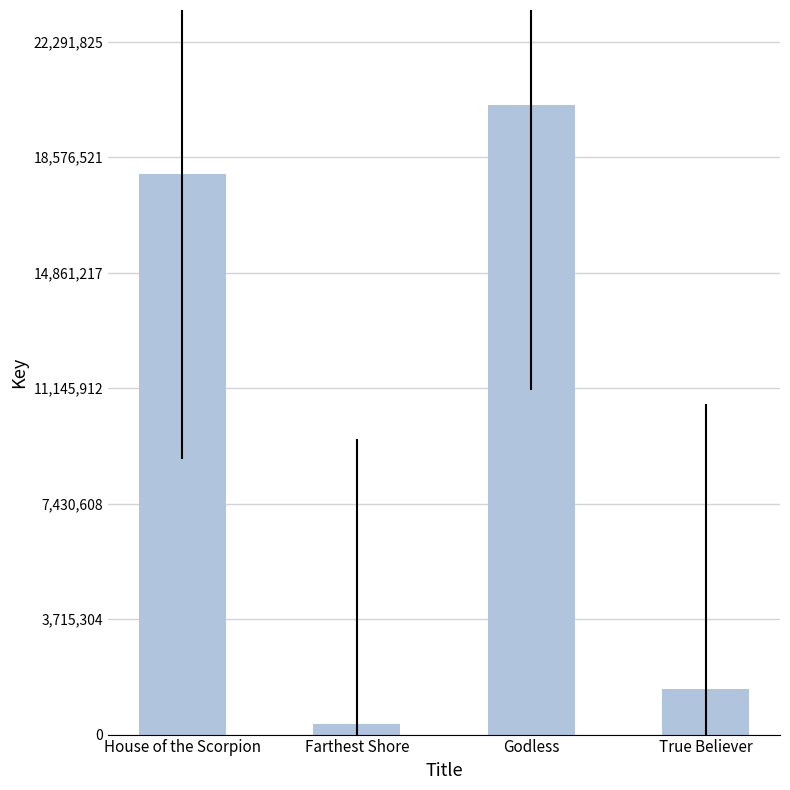

What is the label of the 1st bar from the right?

True Believer